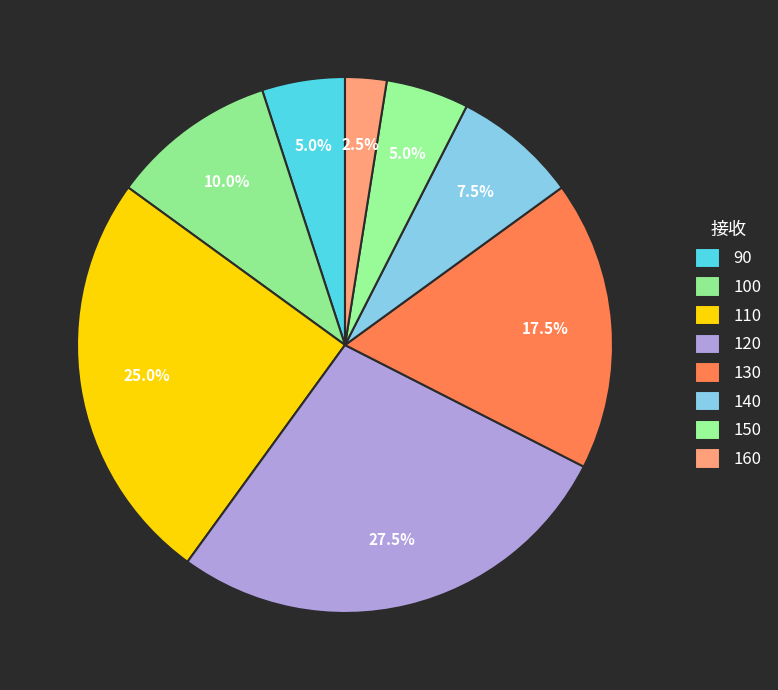

To the nearest percent, what is the difference between the 90 and 160 slice percentages?

2%